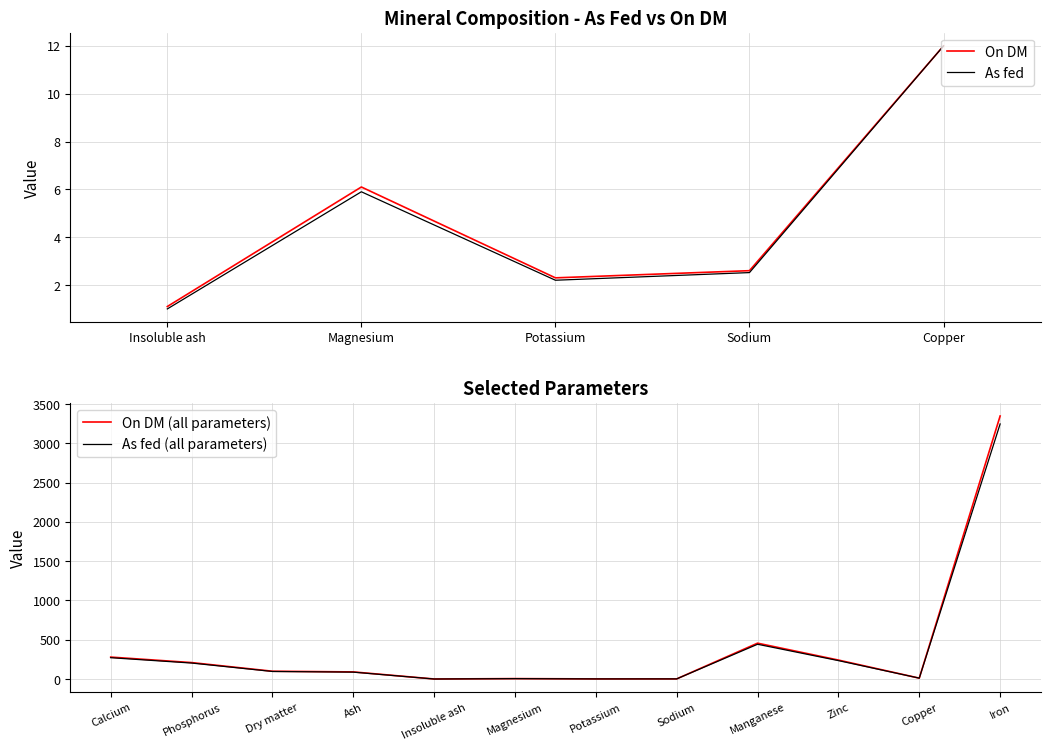

Is the value of As fed at Phosphorus greater than the value of On DM at Calcium?

No